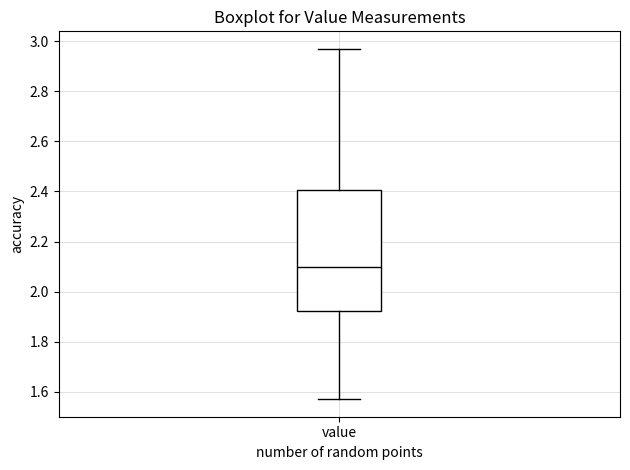

Where is the upper edge of the box for value on the y-axis? The values are not printed on the chart, so give them approximately, as read against the axis.

2.40